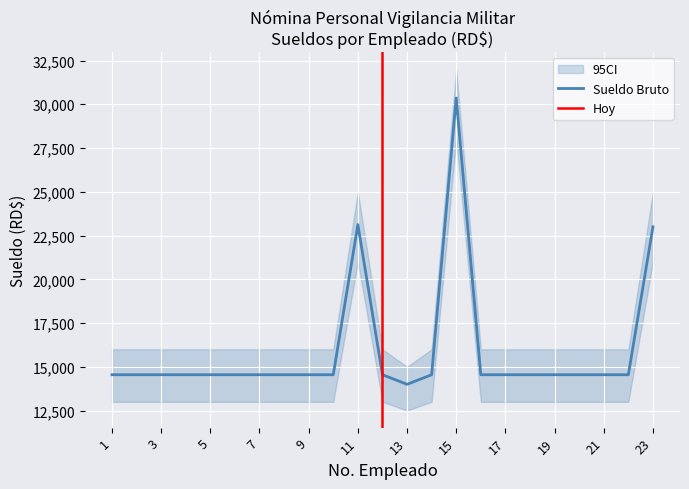

The value of Sueldo Bruto at 17 is 14547.5. True or false?

True